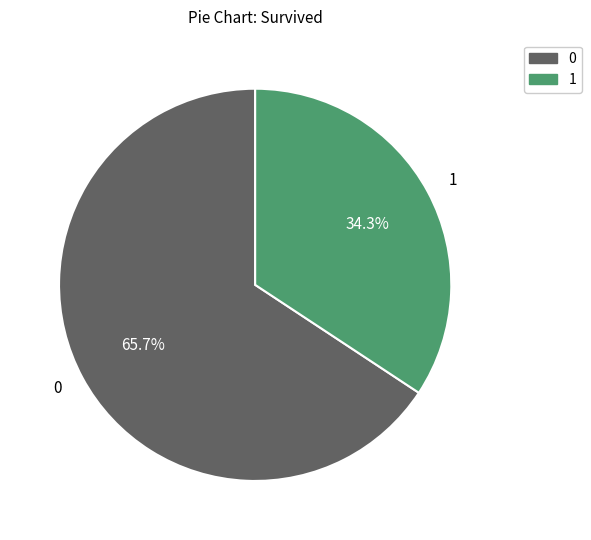

What is the smallest slice in the pie chart?

1